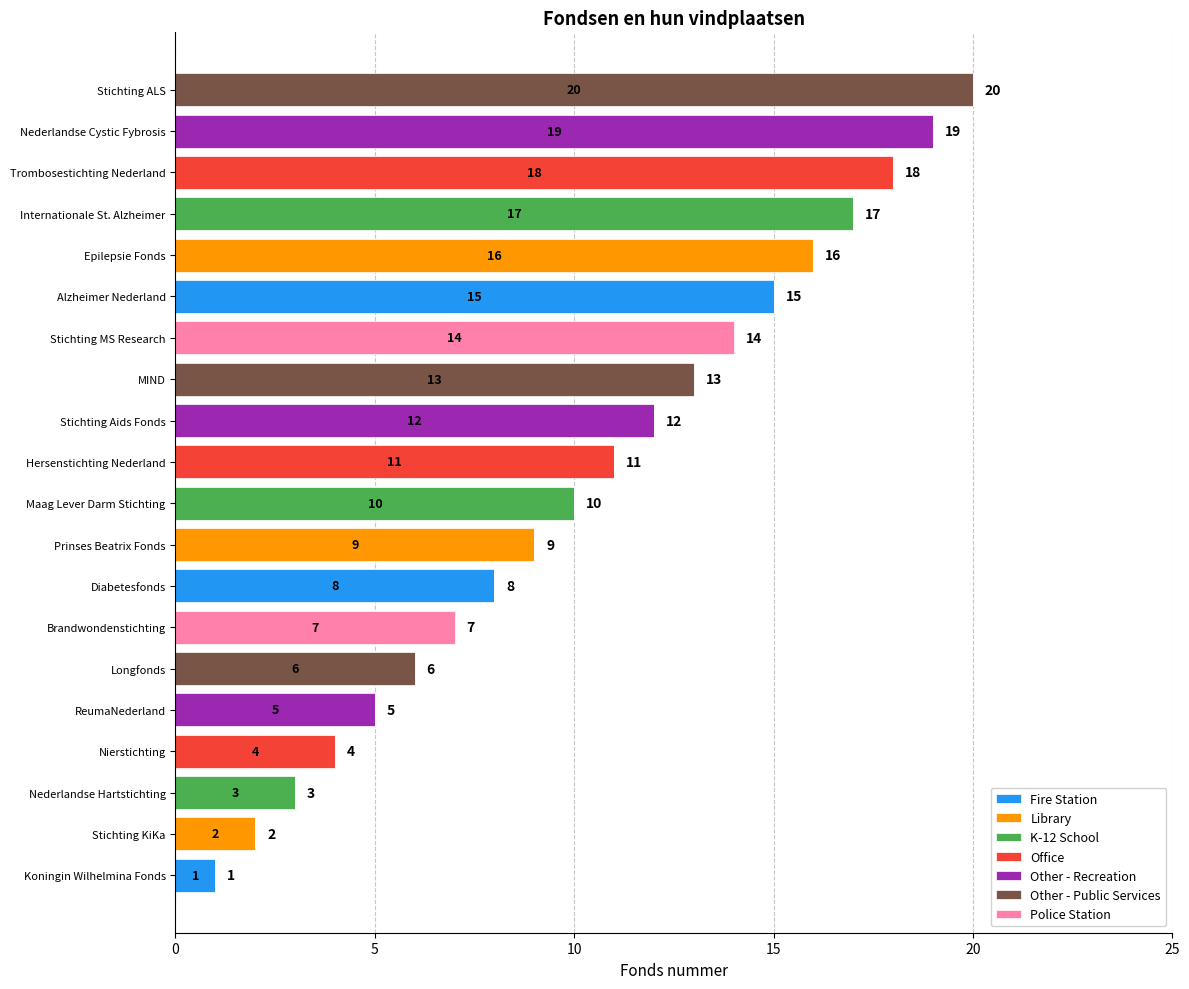

True or false: Fire Station has a value of -8 at Brandwondenstichting.

False